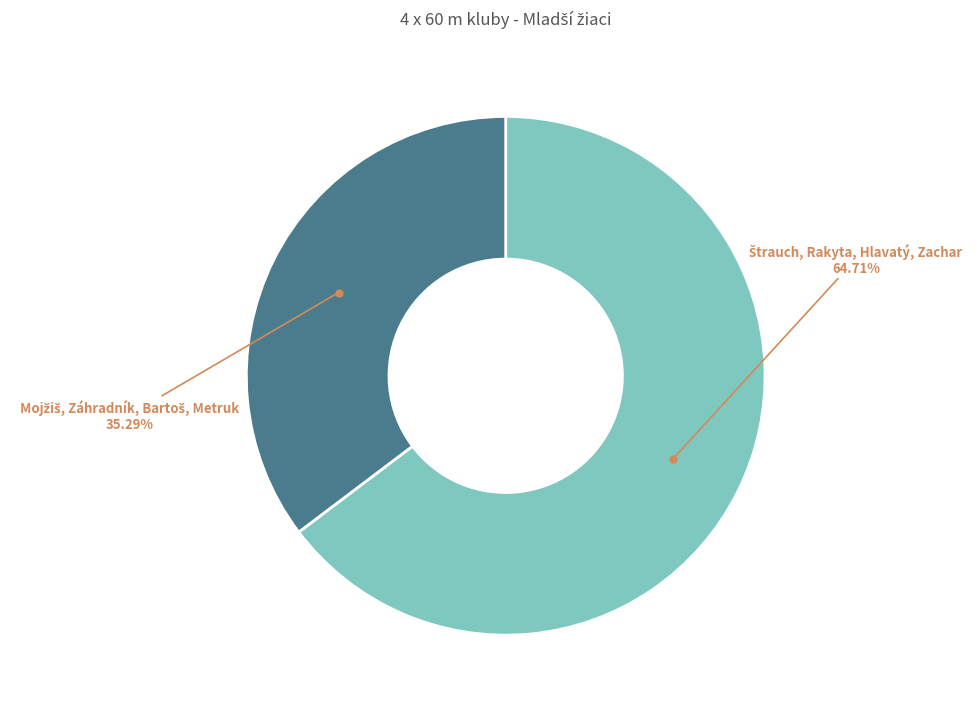

How many segments does this pie chart have?

2